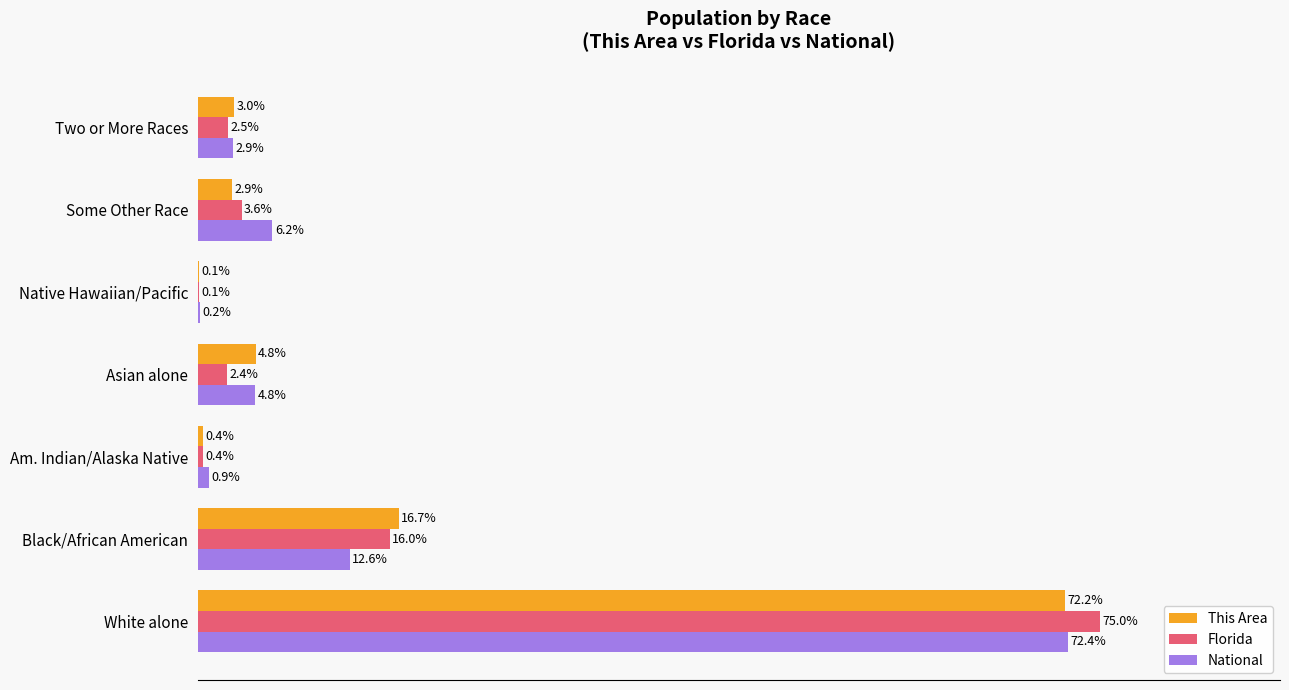

Which category has the highest value across all series?

White alone